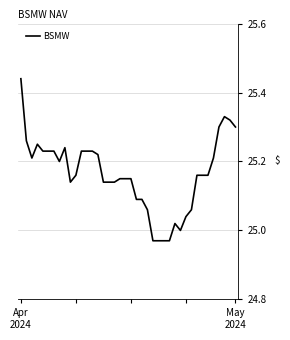

What is the difference between the maximum and minimum values?

0.5